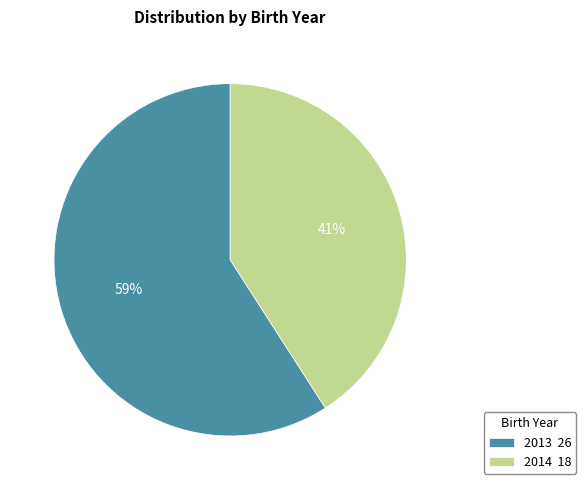

To the nearest percent, what is the combined percentage of 2013 and 2014?

100%